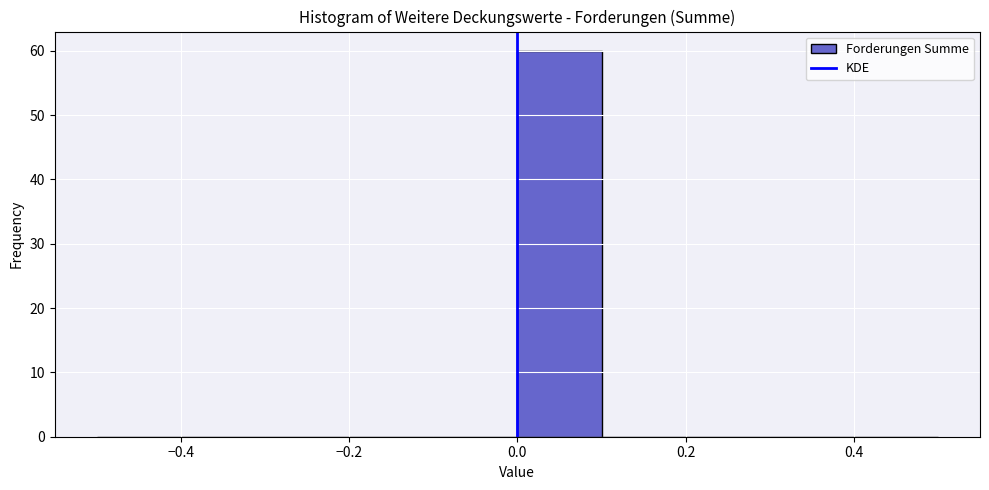

What is the height of the bar covering 0.0 to 0.1 on the x-axis? The values are not printed on the chart, so give them approximately, as read against the axis.

60